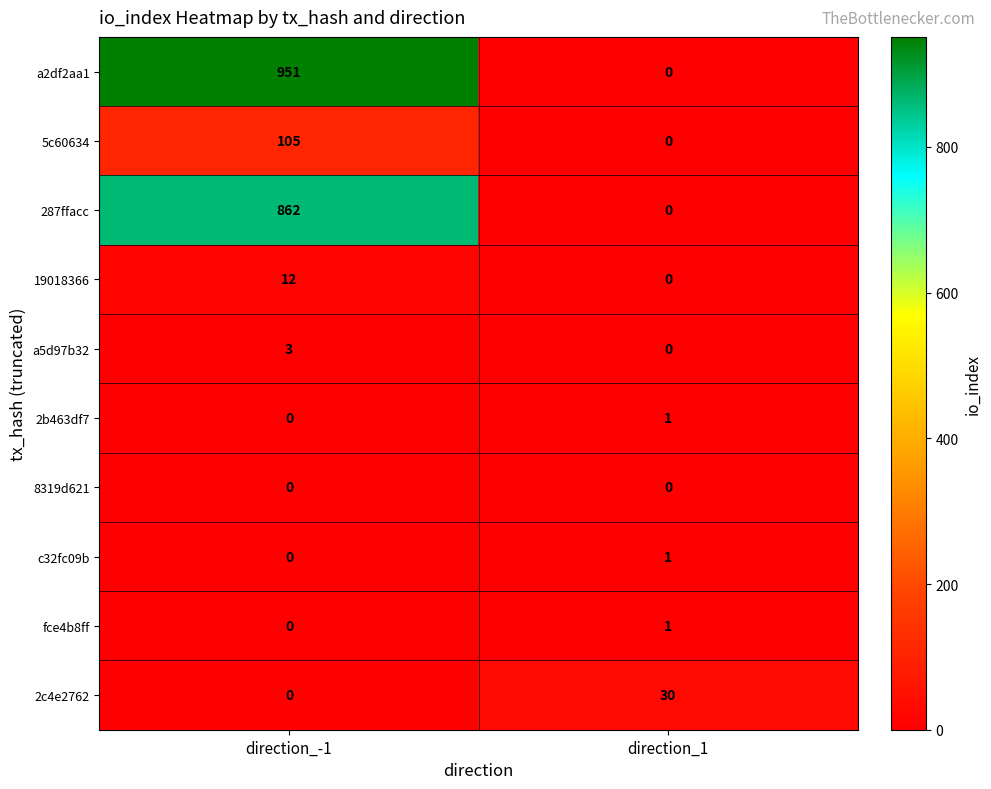

Reading left to right, transcribe all the data shown in this chart.

a2df2aa1: 951	0
5c60634: 105	0
287ffacc: 862	0
19018366: 12	0
a5d97b32: 3	0
2b463df7: 0	1
8319d621: 0	0
c32fc09b: 0	1
fce4b8ff: 0	1
2c4e2762: 0	30